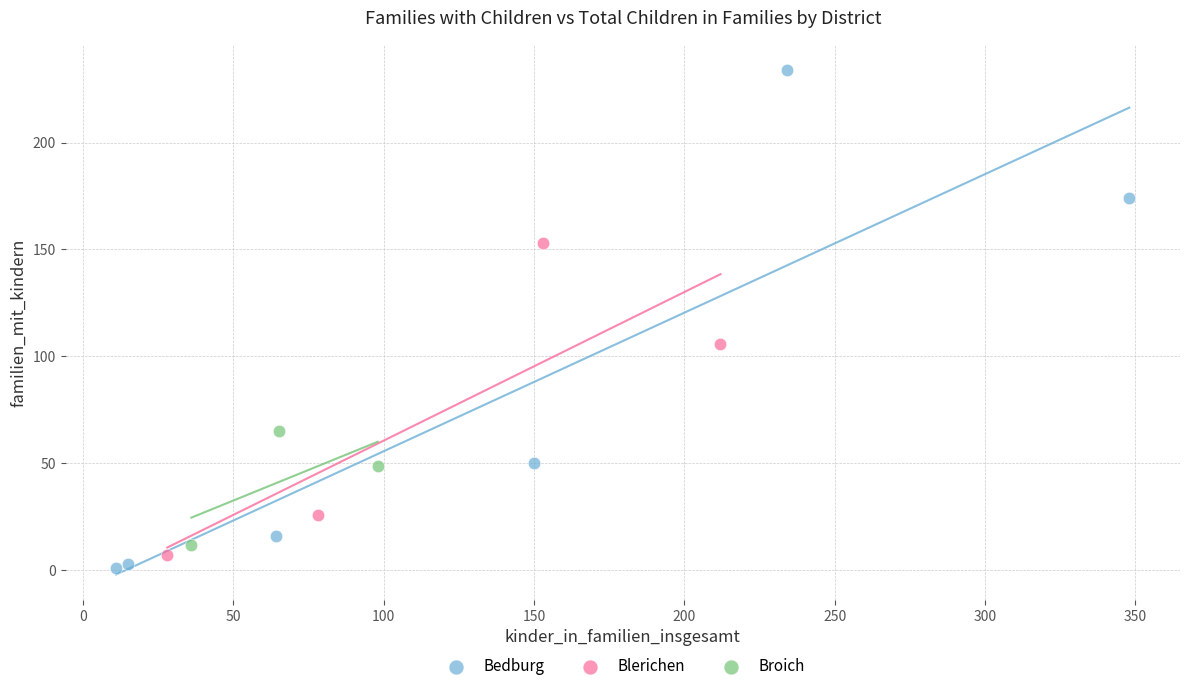

Which series reaches the maximum Y coordinate?

Bedburg